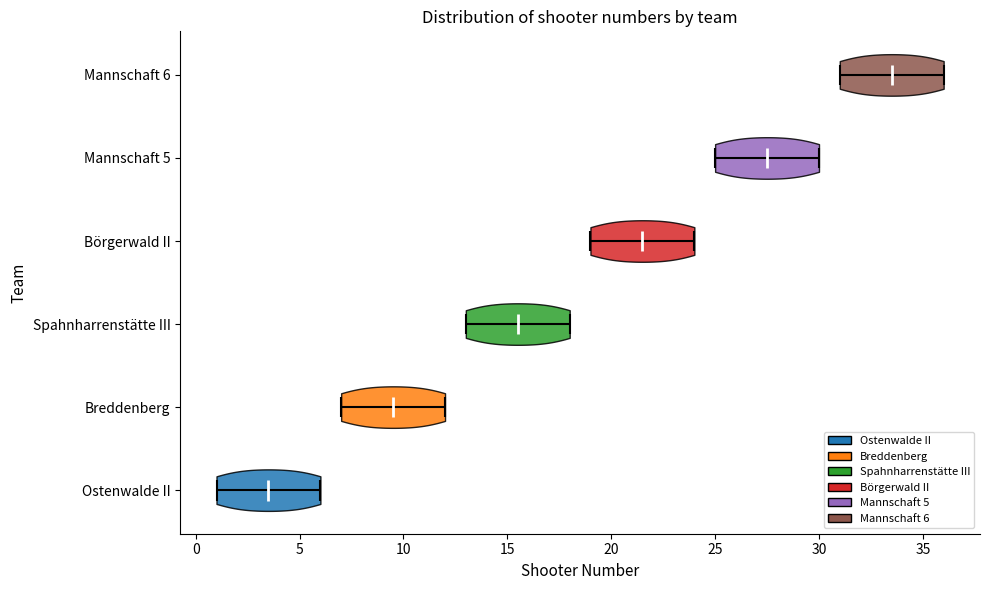

Reading bottom to top, read every violin against the x-axis: where its median line is, and the lowest and highest points it reaches. The values are not printed on the chart, so give them approximately, as read against the axis.

Ostenwalde II: median line 3.5, lowest point 1.0, highest point 6.0
Breddenberg: median line 9.5, lowest point 7.0, highest point 12.0
Spahnharrenstätte III: median line 15.5, lowest point 13.0, highest point 18.0
Börgerwald II: median line 21.5, lowest point 19.0, highest point 24.0
Mannschaft 5: median line 27.5, lowest point 25.0, highest point 30.0
Mannschaft 6: median line 33.5, lowest point 31.0, highest point 36.0